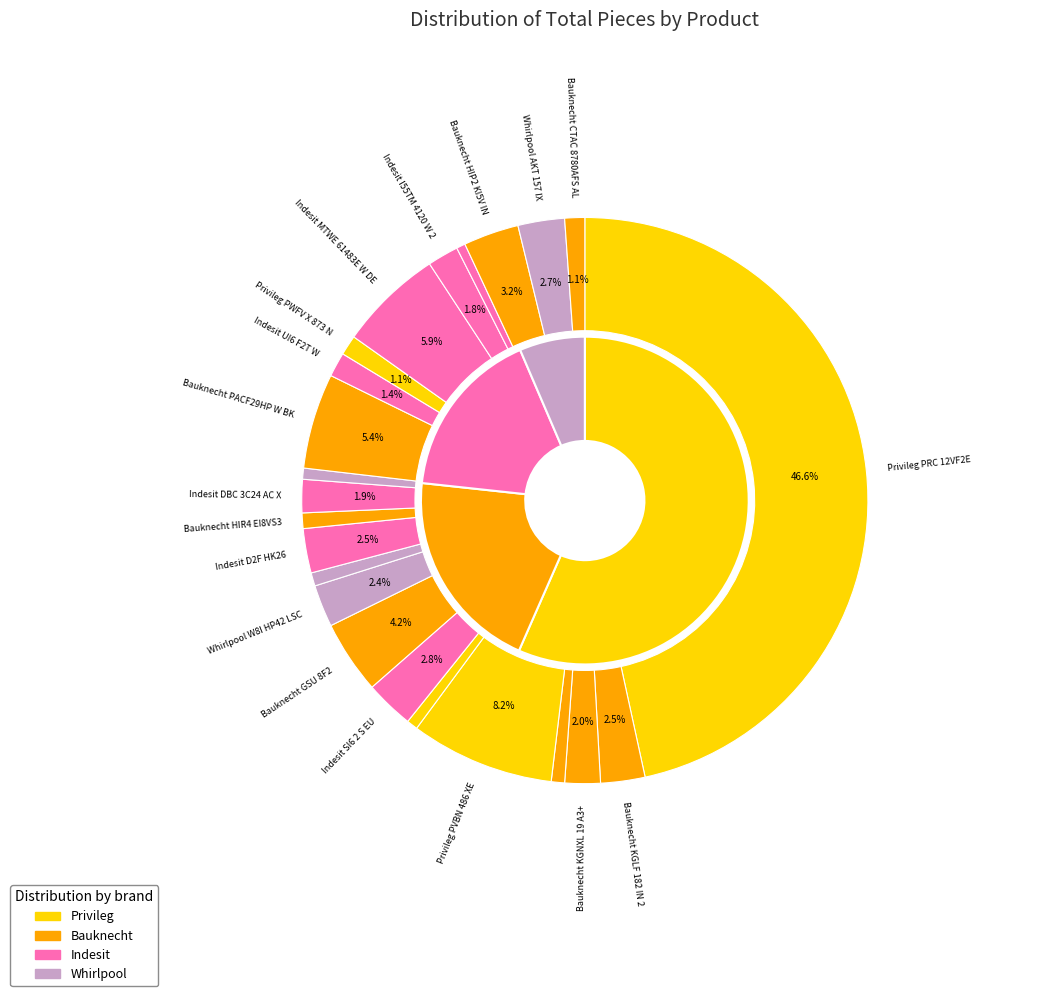

What is the largest slice in the pie chart?

Privileg PRC 12VF2E